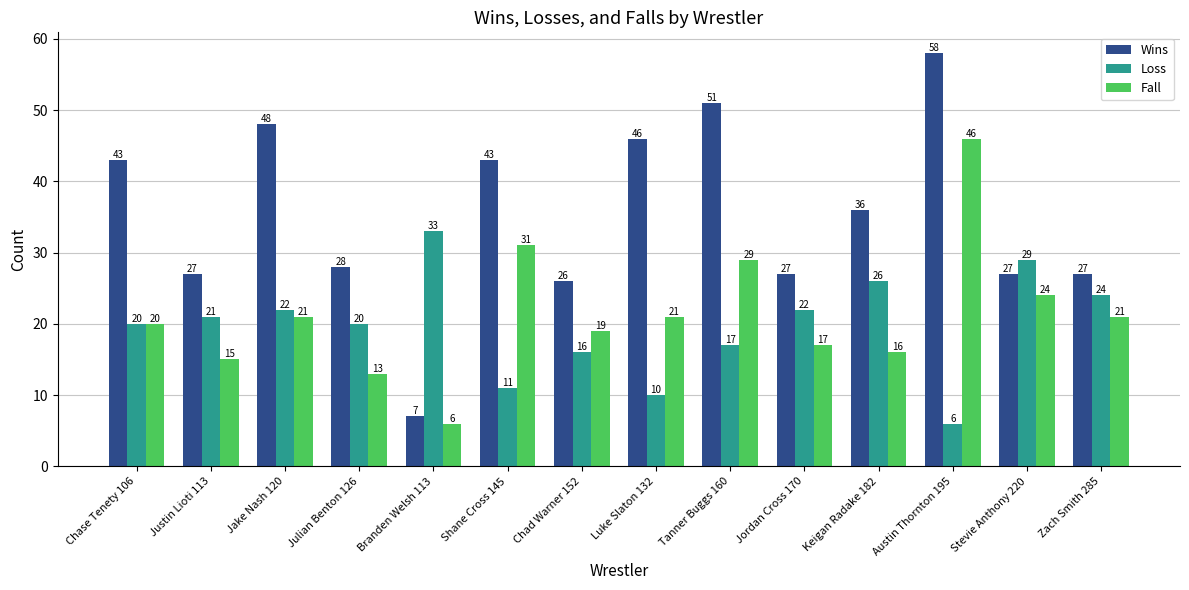

What is the minimum value for Wins?

7